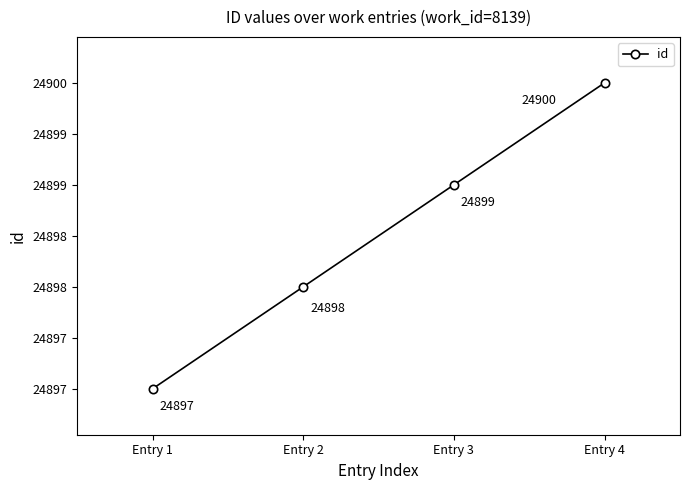

What is the value of the 2nd point from the left?

24898